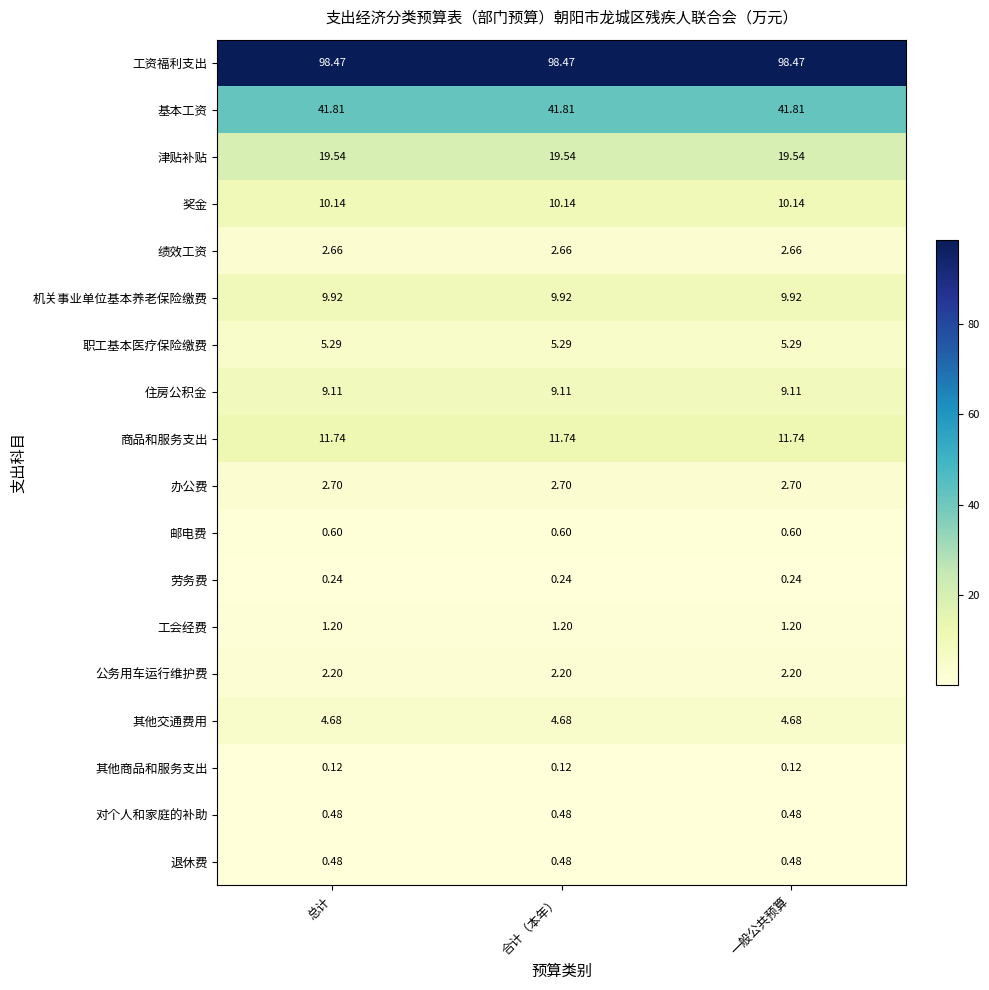

Which series has the largest total across all categories?

工资福利支出